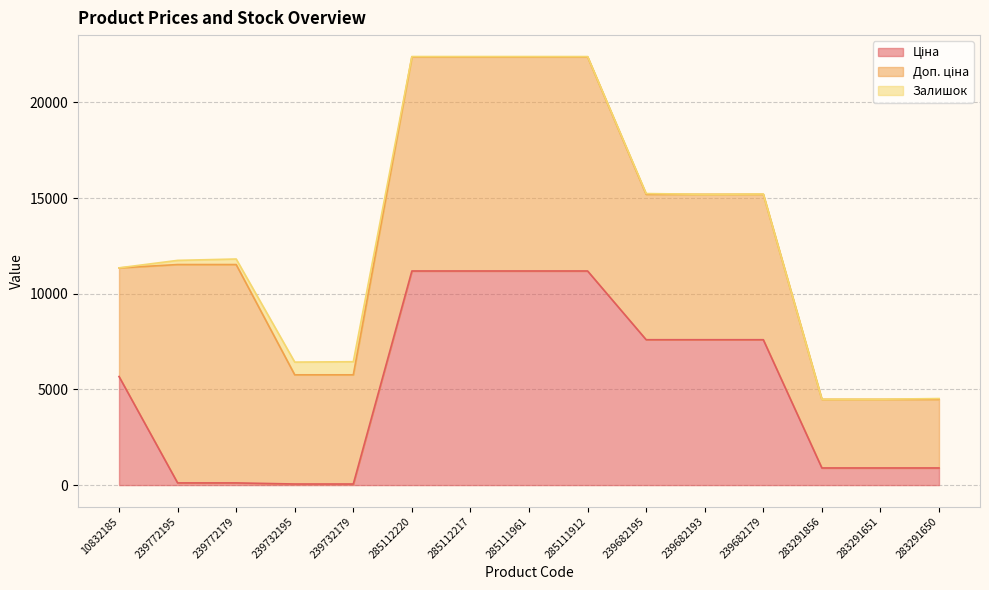

What value does the Залишок series have at 239682179?

16.0